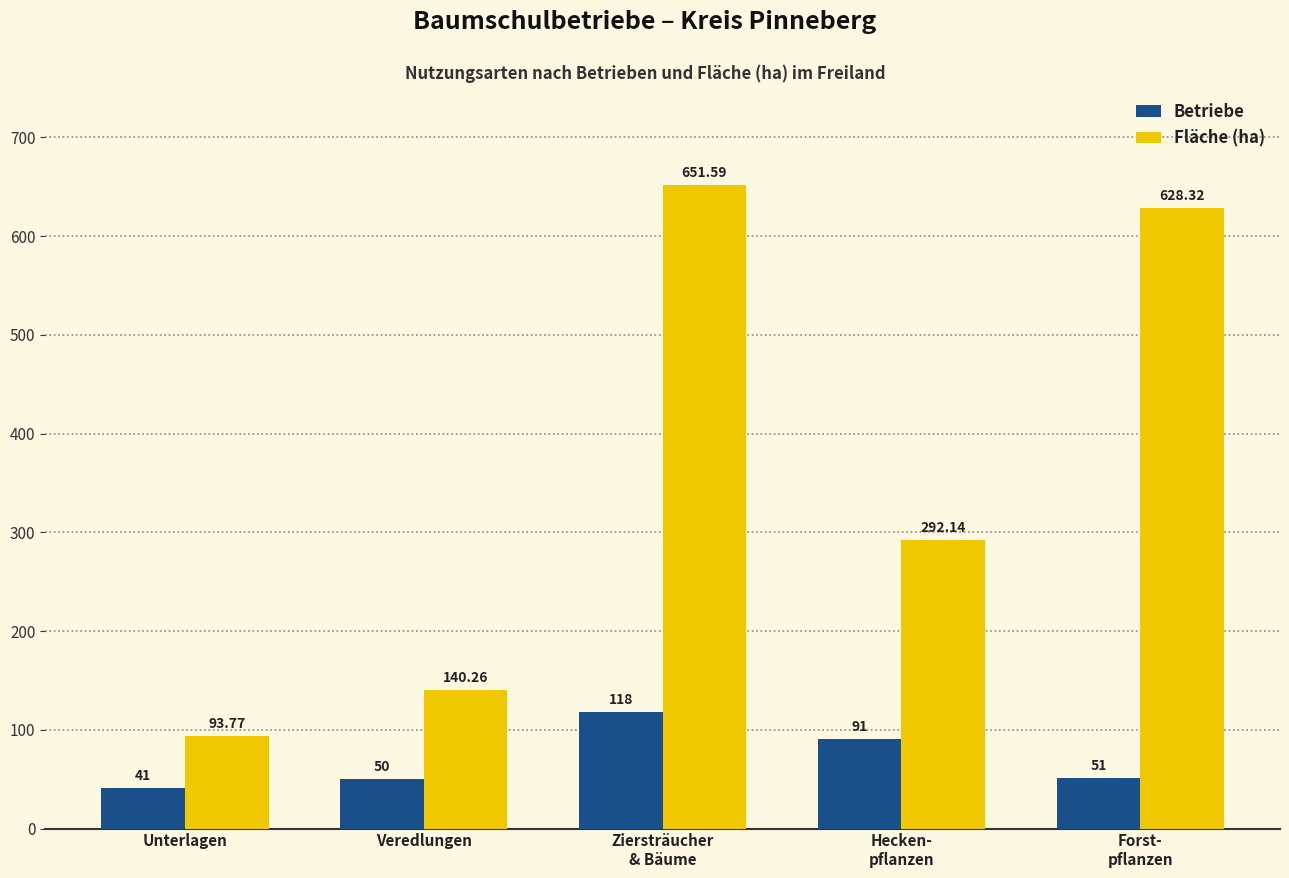

What is the difference between the Fläche (ha) values at Veredlungen and Ziersträucher
& Bäume?

511.3